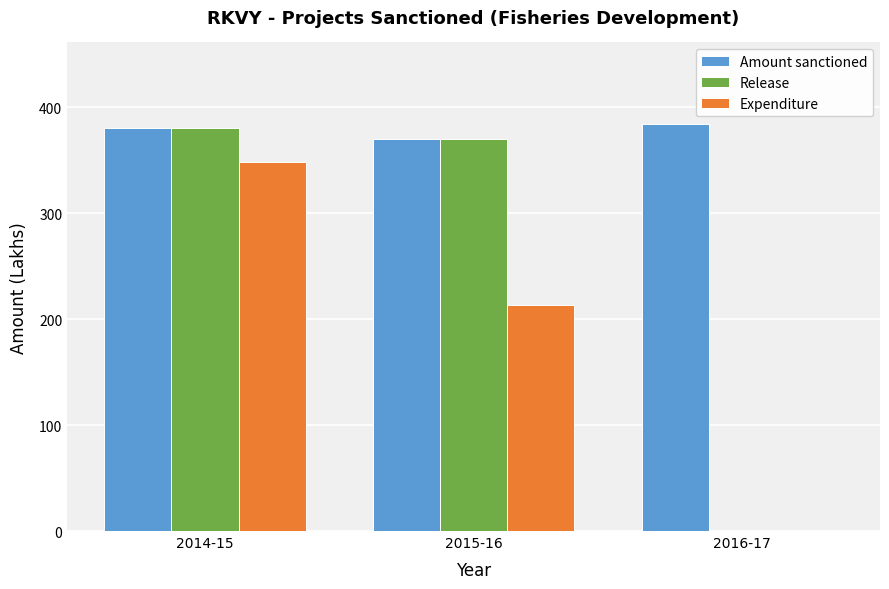

True or false: Expenditure has a value of 0.0 at 2016-17.

True